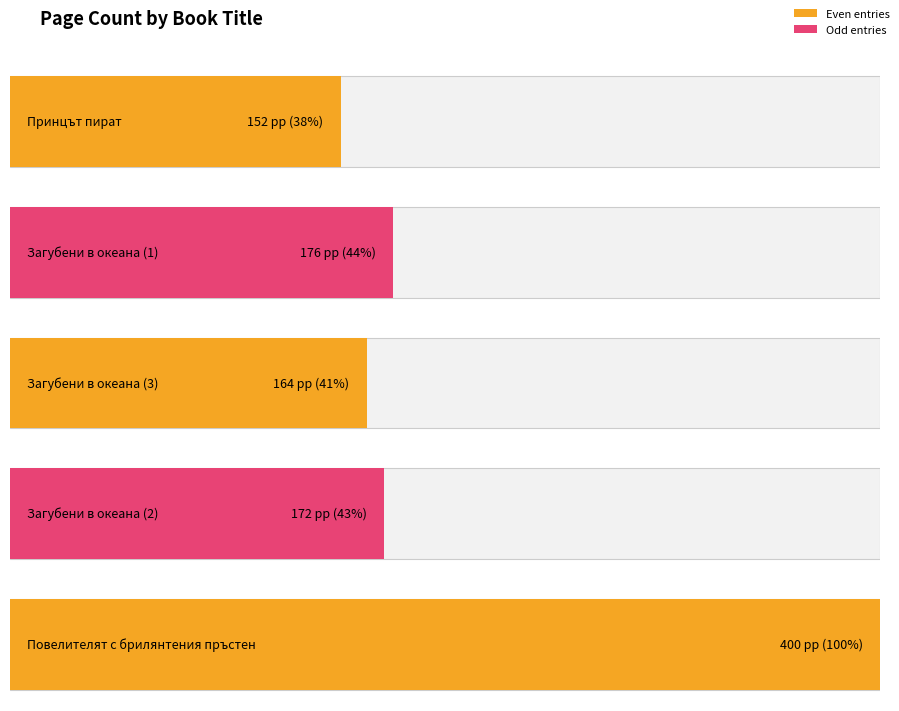

The chart shows a value of 220 at Загубени в океана (3). True or false?

False